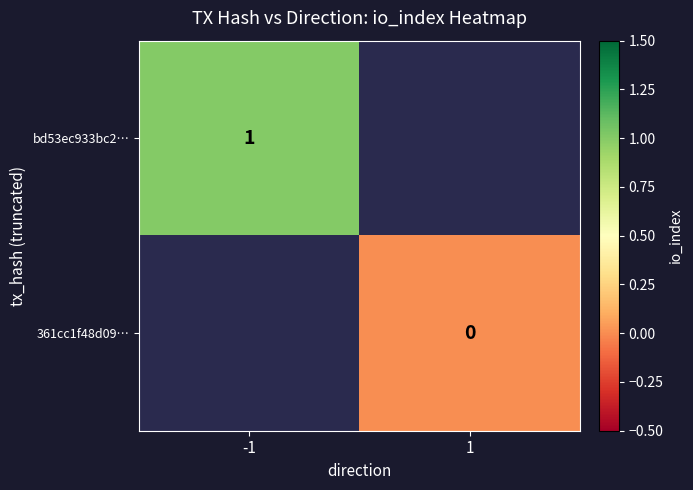

How many data points does each series have?

2